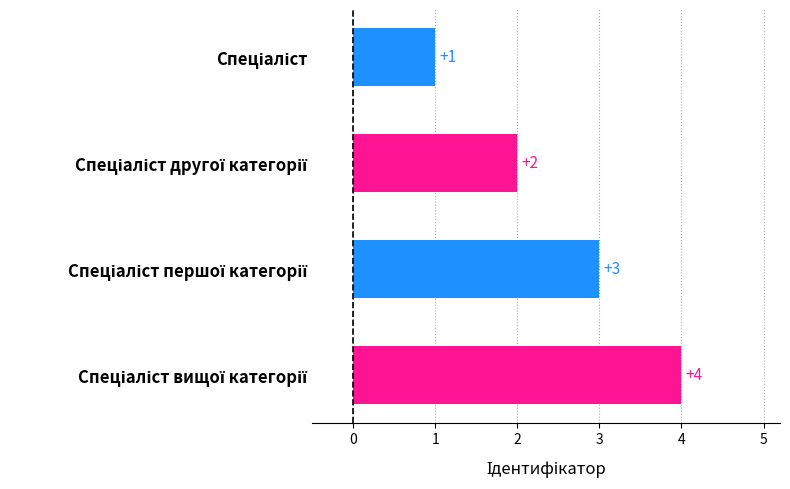

What is the sum of all values?

10